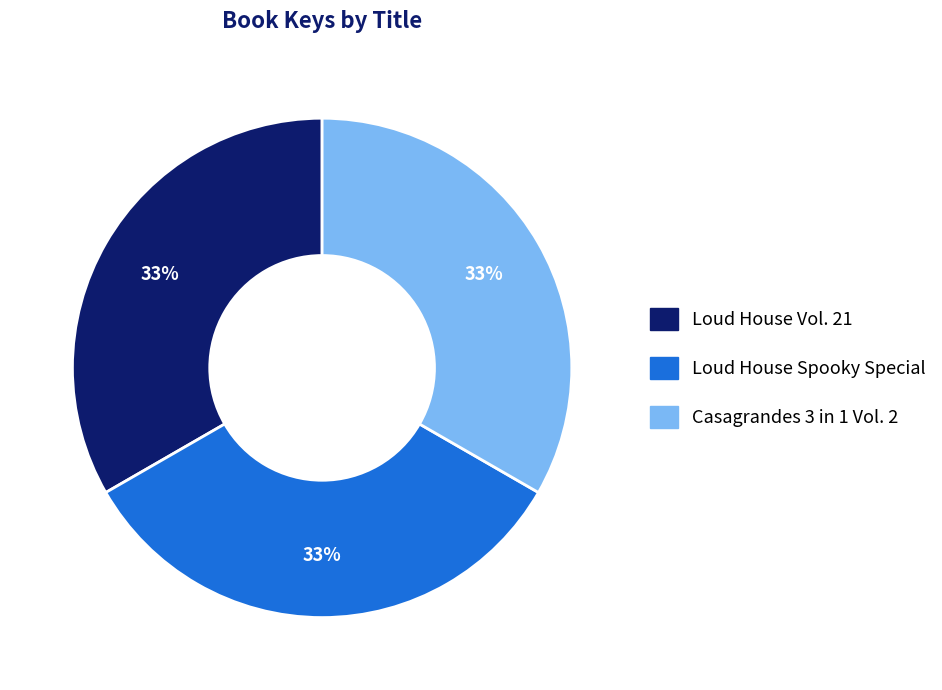

Count the number of slices in the pie.

3